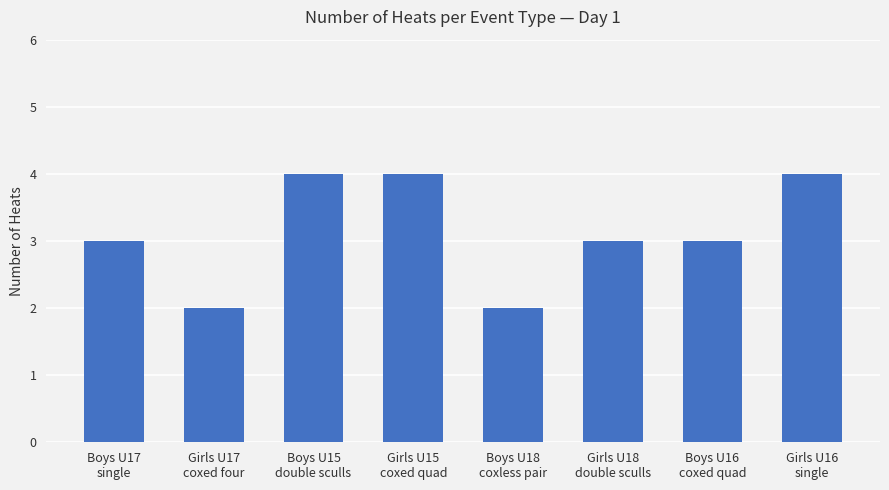

Reading left to right, extract all data points from this chart.

Boys U17
single=3	Girls U17
coxed four=2	Boys U15
double sculls=4	Girls U15
coxed quad=4	Boys U18
coxless pair=2	Girls U18
double sculls=3	Boys U16
coxed quad=3	Girls U16
single=4